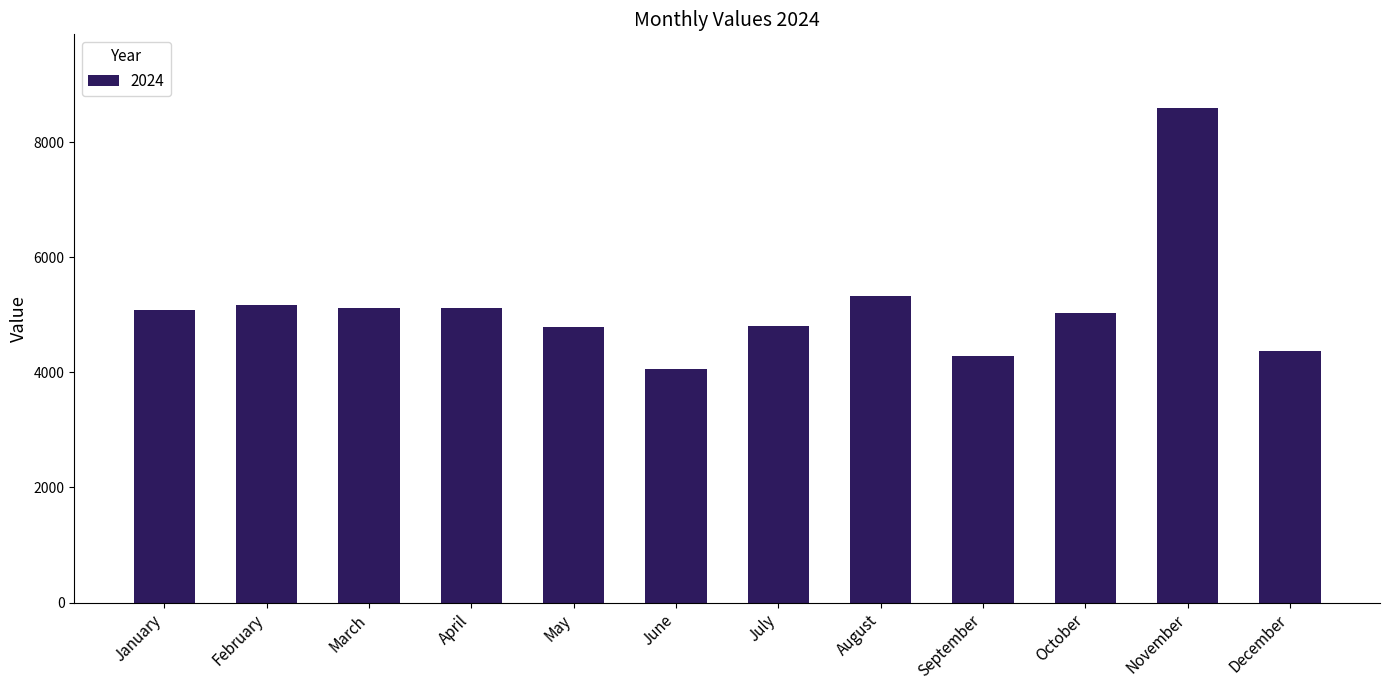

Read the value at May, to the nearest 50.

4800